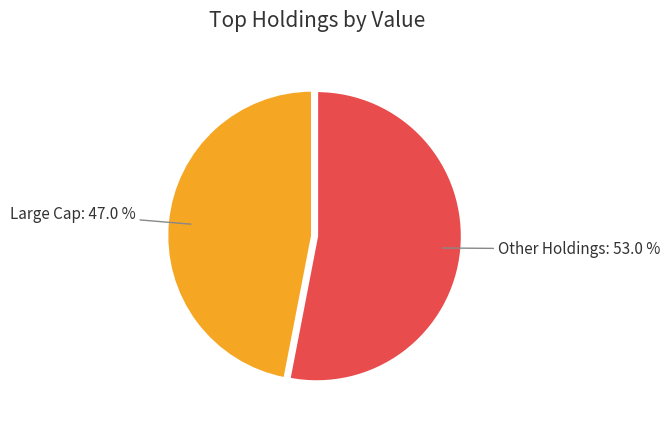

Is there a majority slice in this chart?

Yes